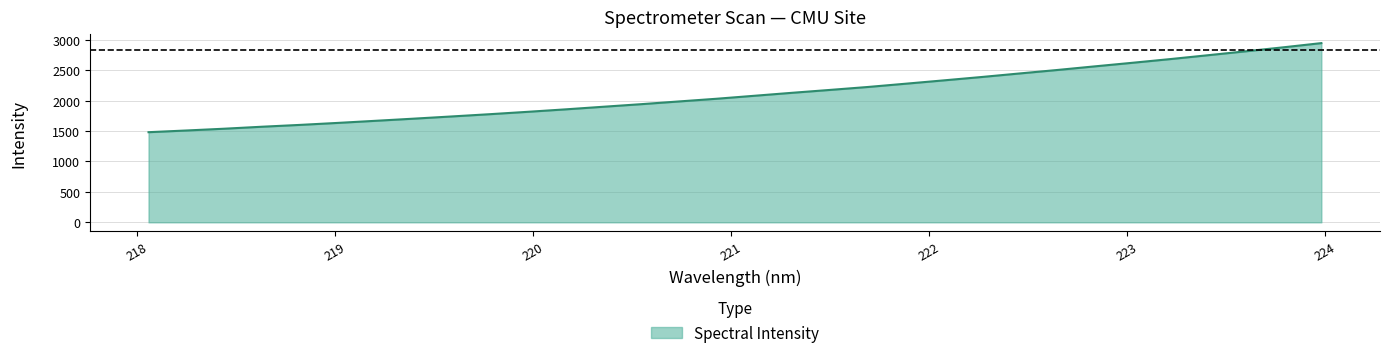

What is the difference between the maximum and minimum values?

1462.7